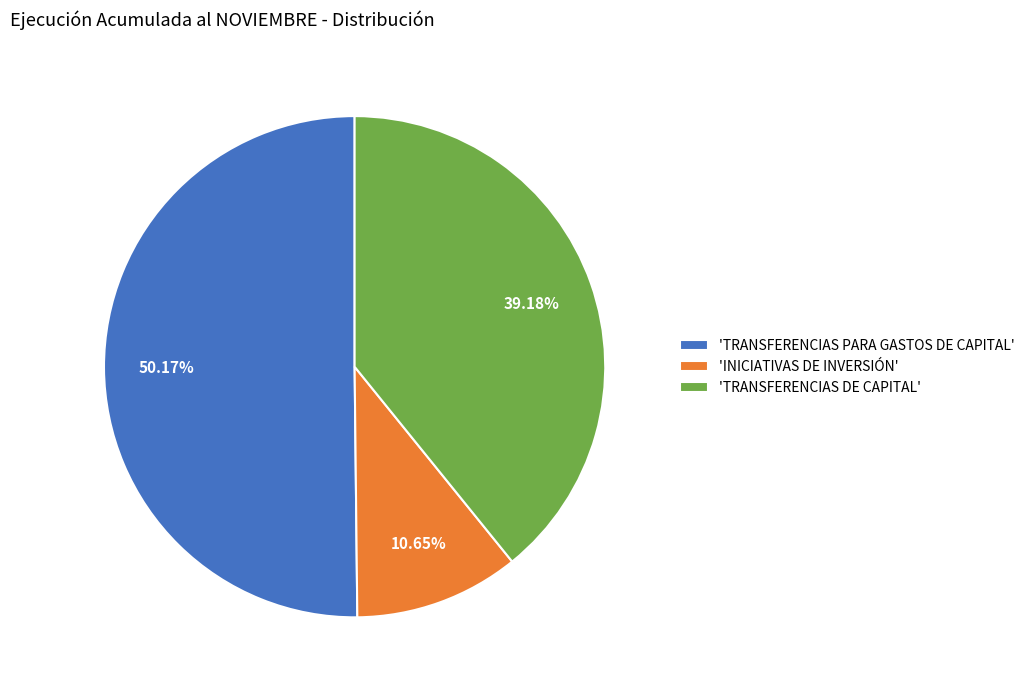

Between 'TRANSFERENCIAS DE CAPITAL' and 'INICIATIVAS DE INVERSIÓN', which is larger?

'TRANSFERENCIAS DE CAPITAL'